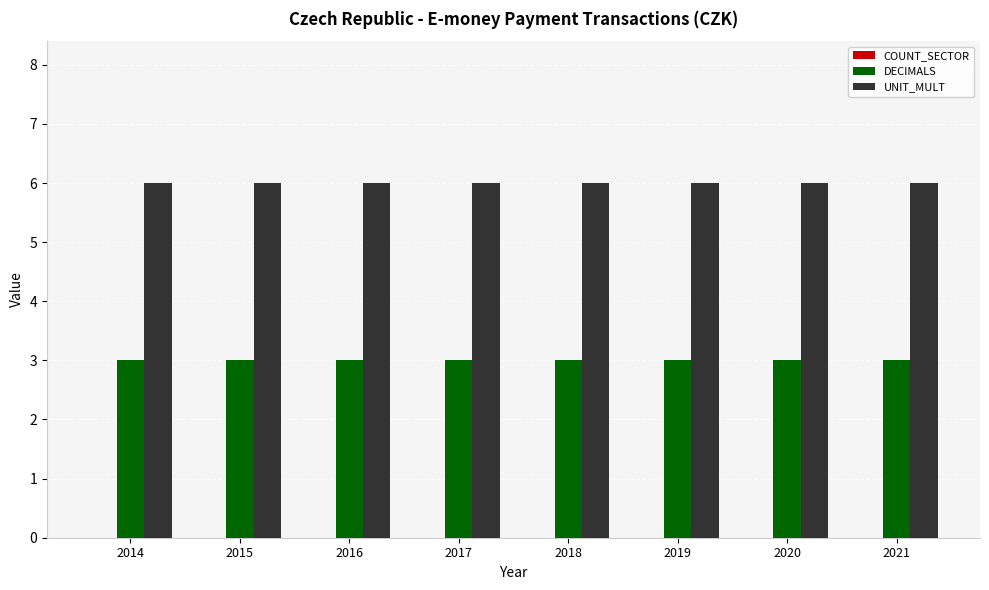

At how many categories does at least one series exceed 3?

8